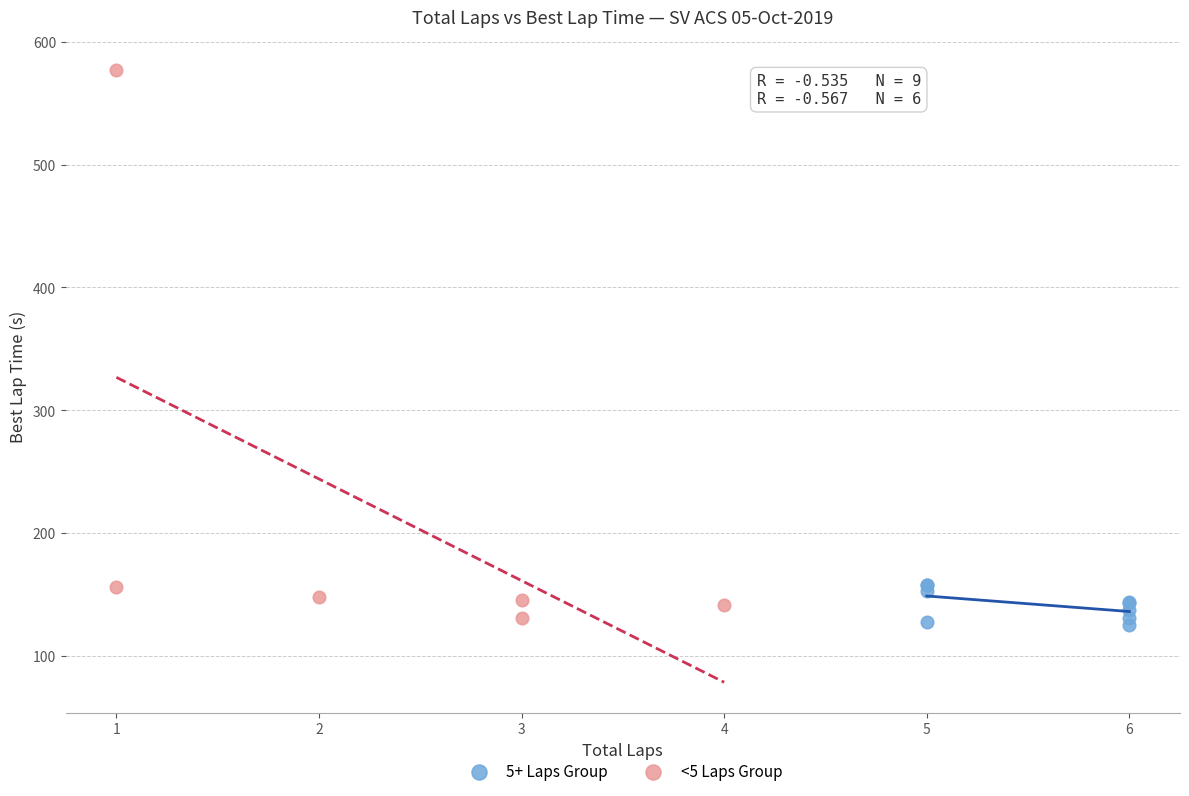

Which series has the widest spread of Y values?

<5 Laps Group